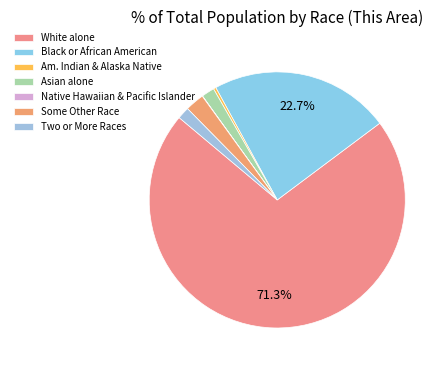

To the nearest percent, what portion does White alone represent?

71%